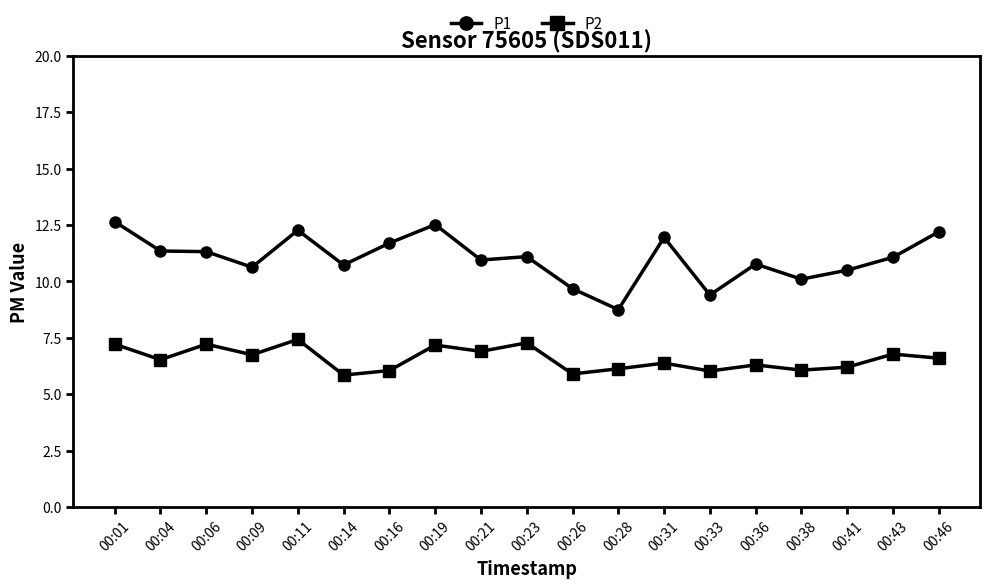

True or false: P2 and P1 intersect in this chart.

False